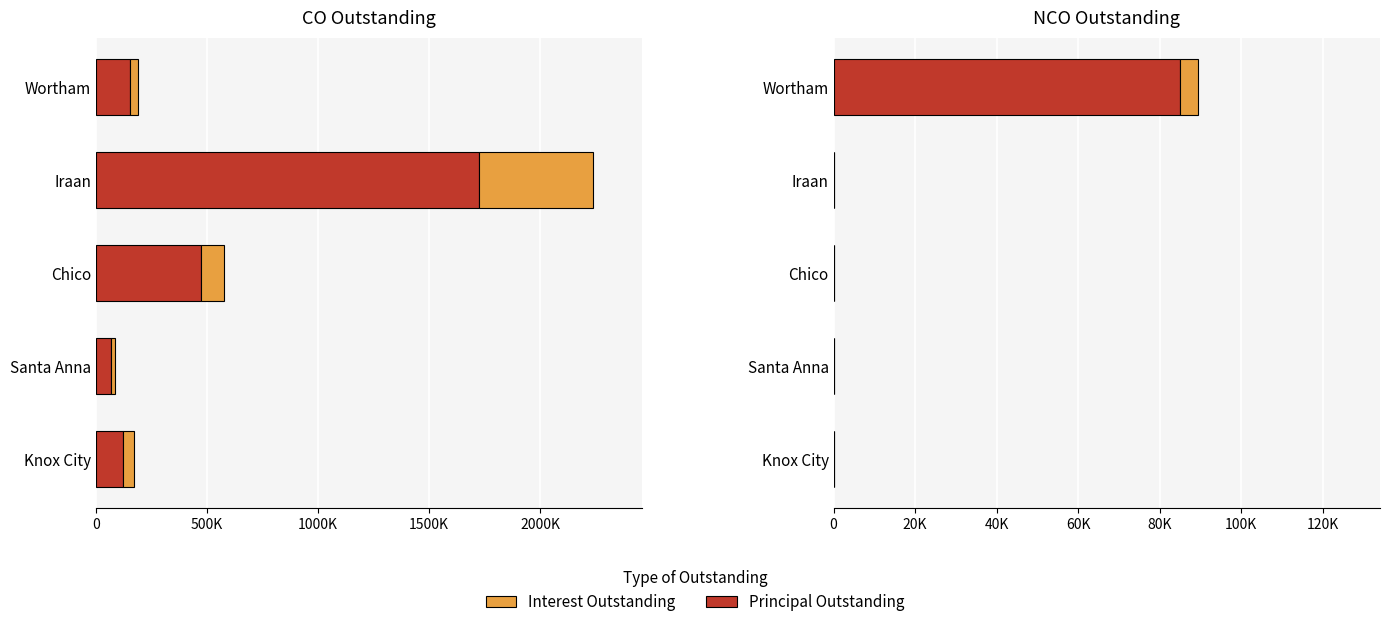

What is the difference between the second highest and second lowest values in the COPrincipalOutstanding series?

353400.0